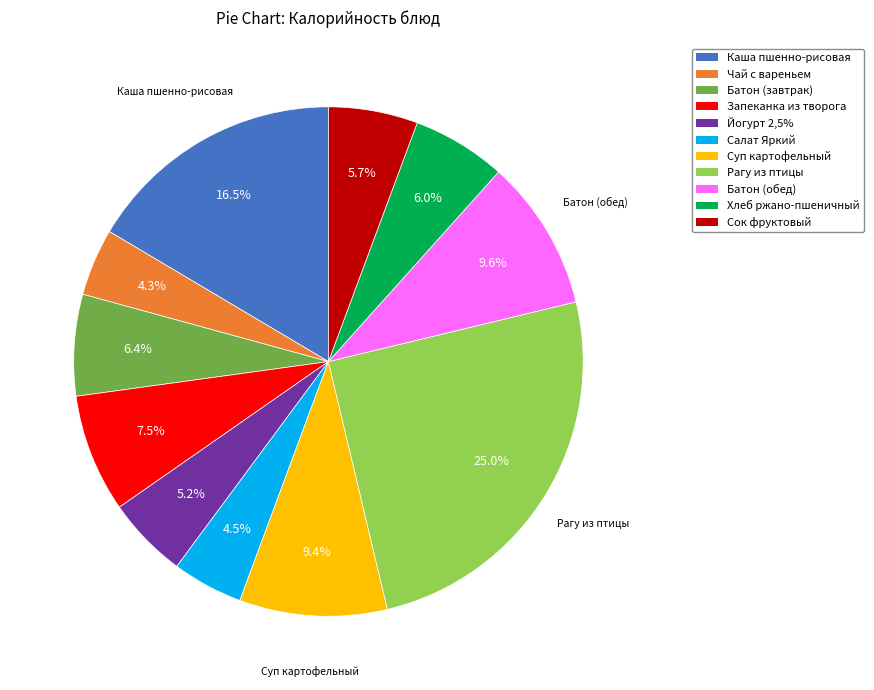

Is there a majority slice in this chart?

No